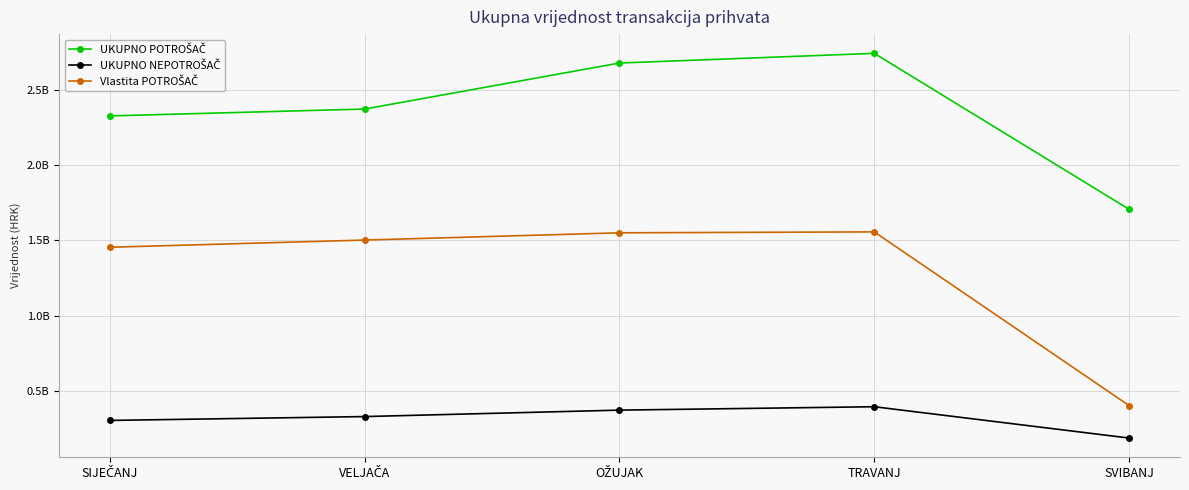

What value does the Vlastita POTROŠAČ series have at VELJAČA, to the nearest 10?

1502925010